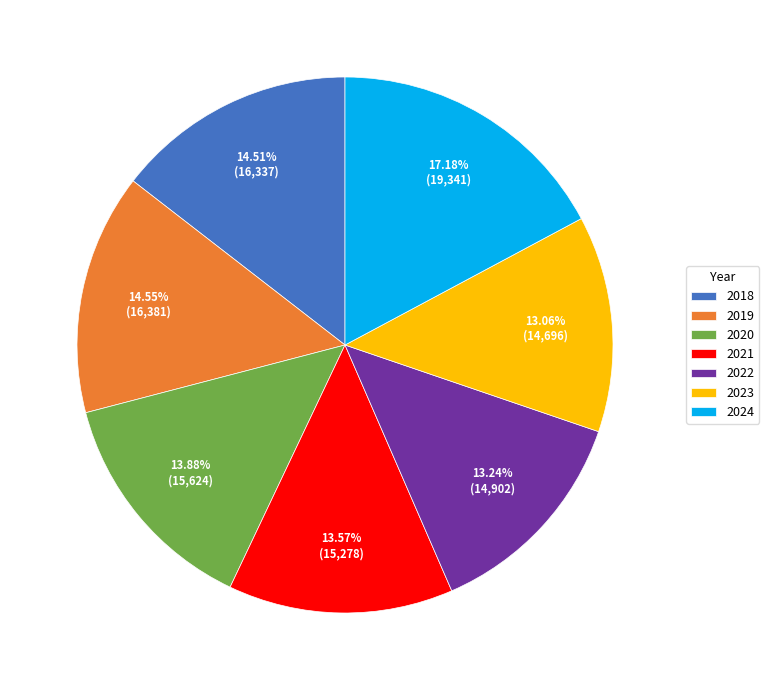

What is the largest slice in the pie chart?

2024